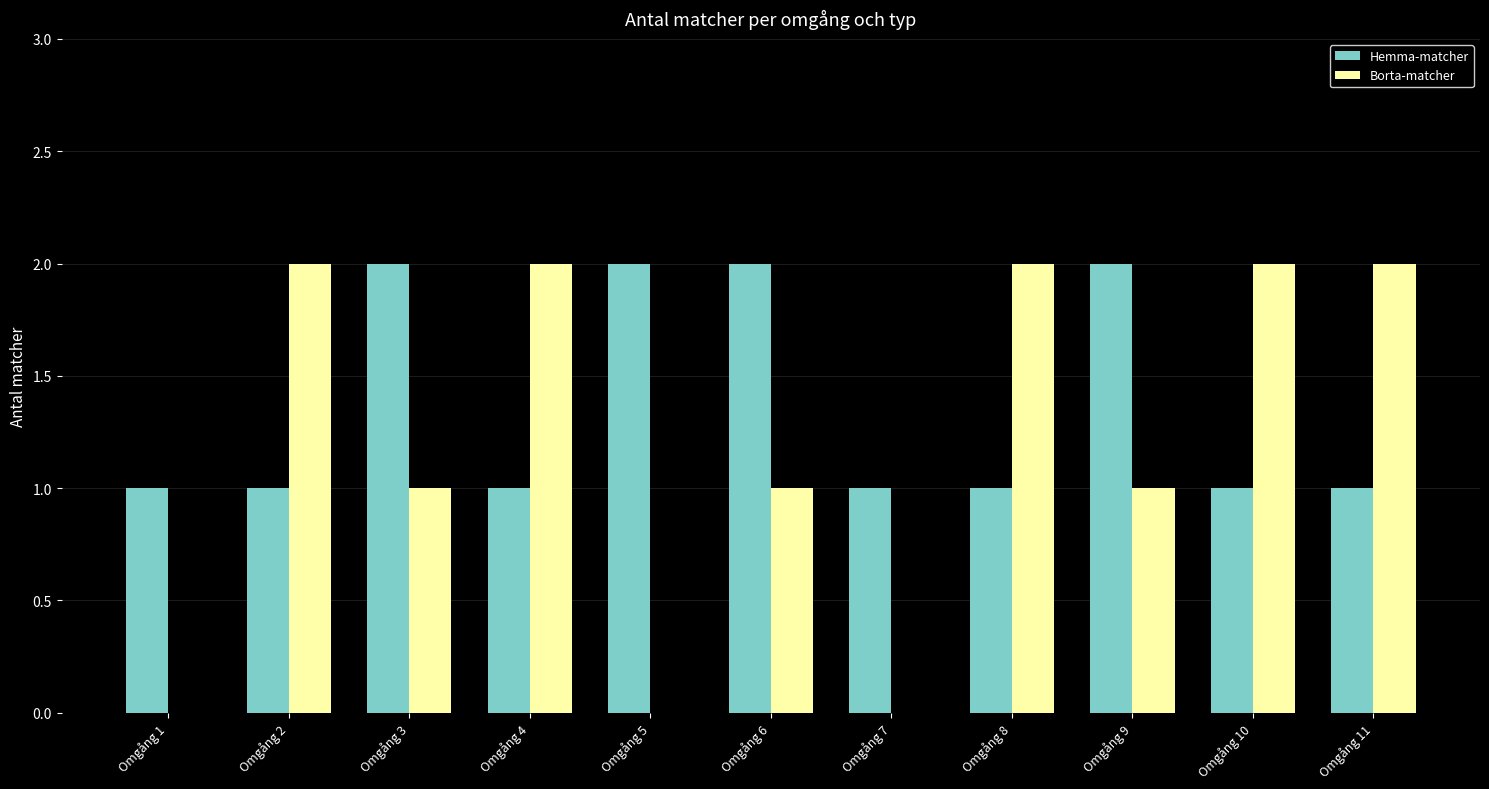

Which series has the largest total across all categories?

Hemma-matcher